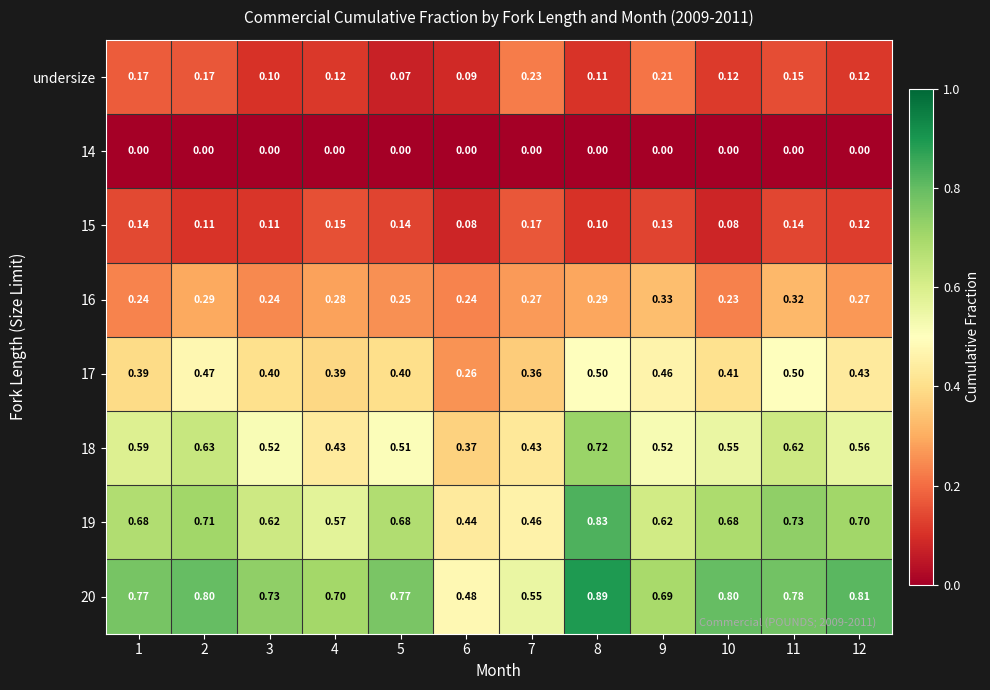

Is the value of 17 at 4 greater than the value of 16 at 3?

Yes